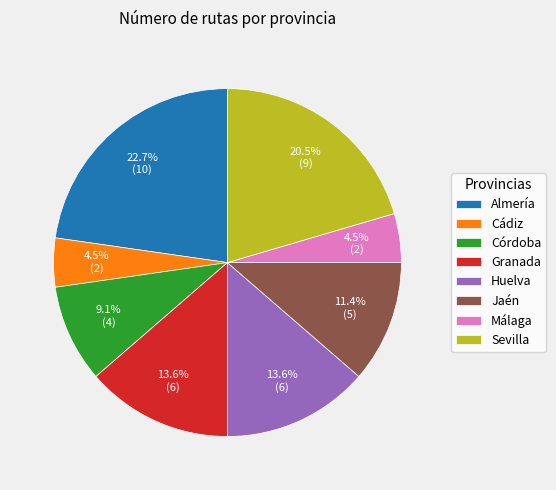

Between Málaga and Jaén, which is larger?

Jaén